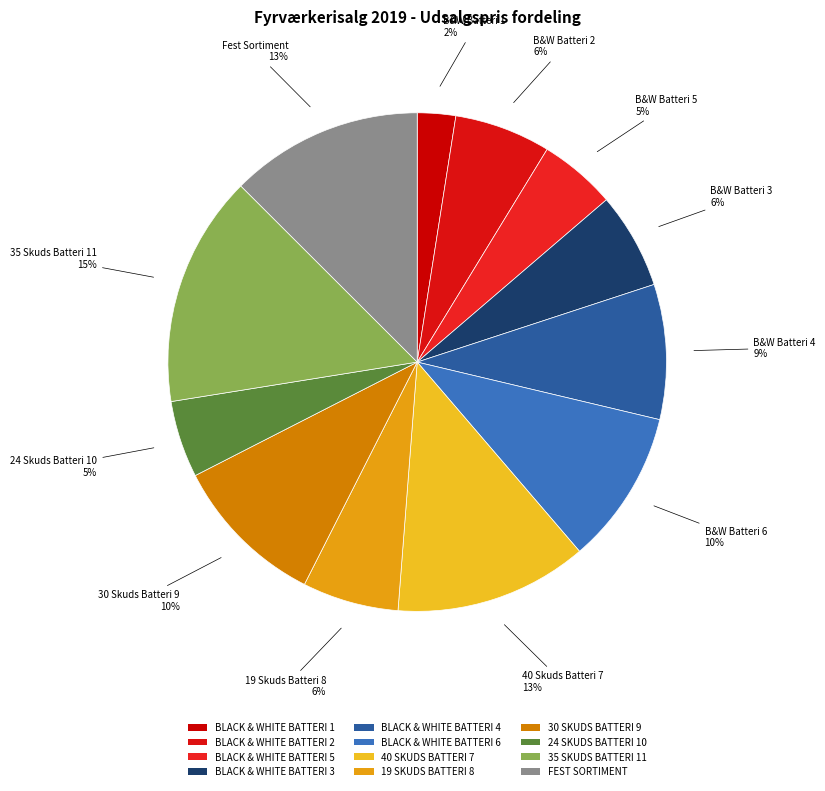

To the nearest percent, what percentage of the pie is 24 SKUDS BATTERI 10?

5%